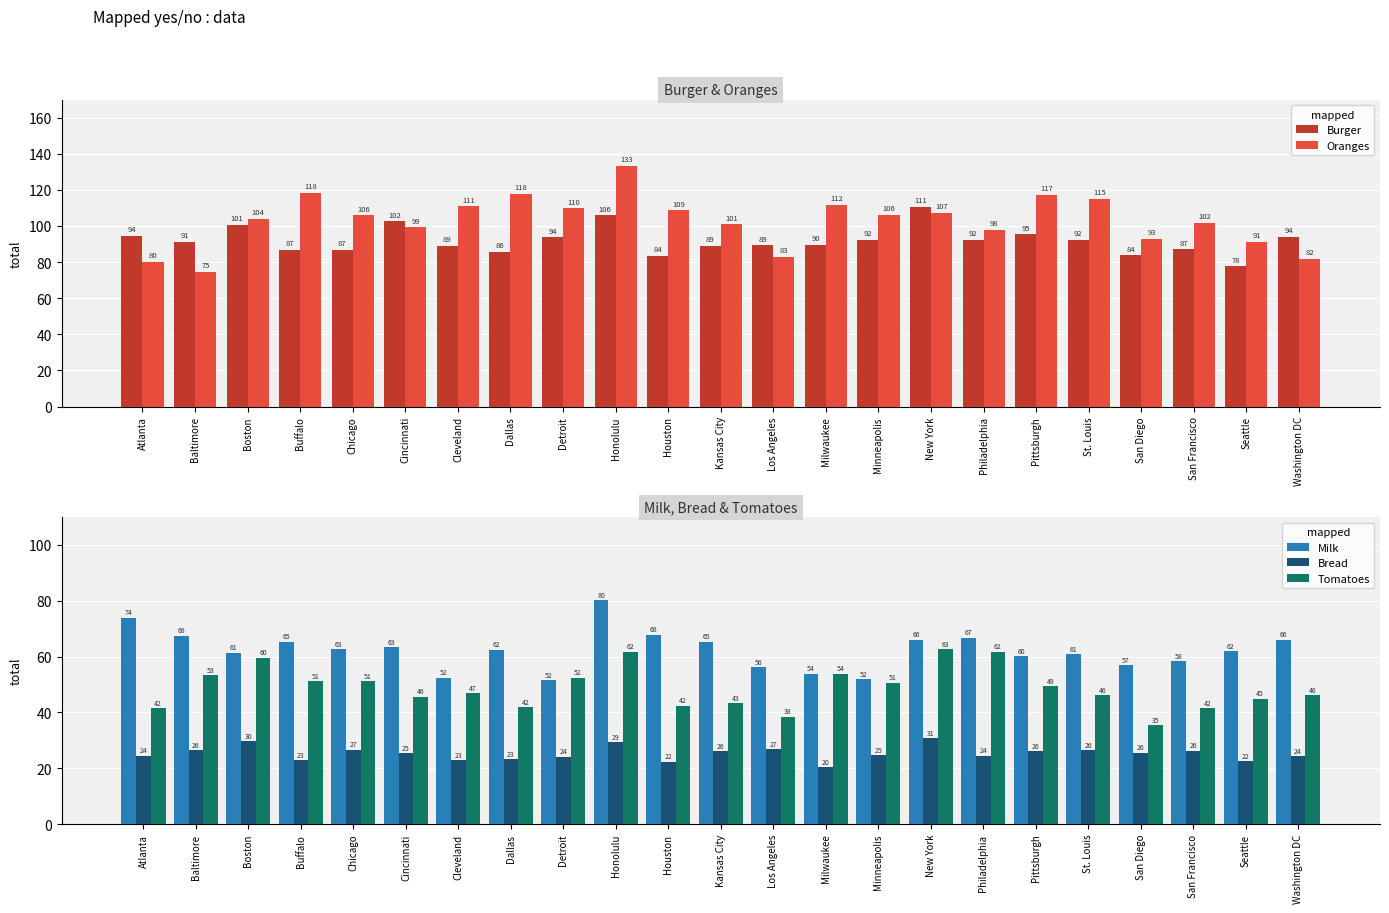

What is the label of the 8th bar from the left?

Dallas